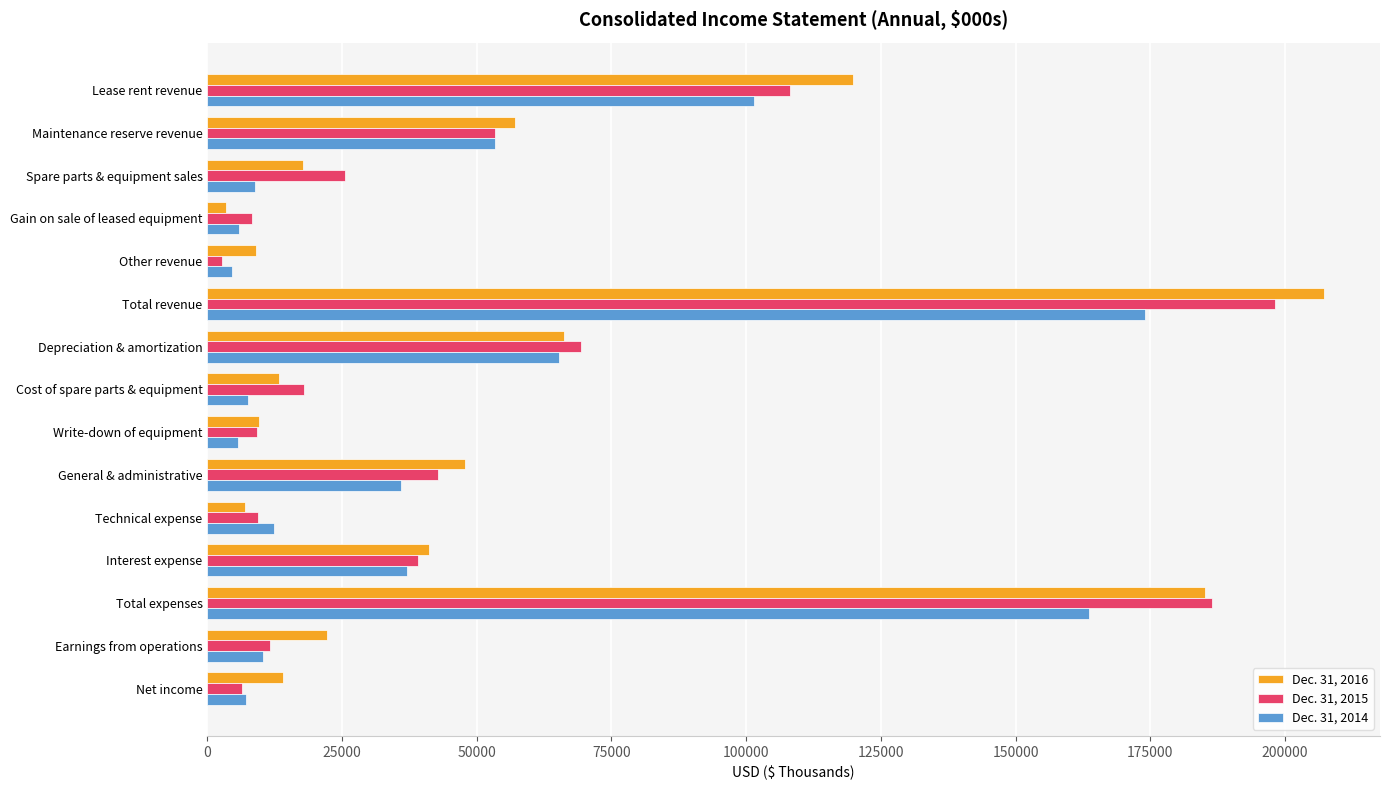

List the series in order of their peak value, lowest first.

Dec. 31, 2014, Dec. 31, 2015, Dec. 31, 2016